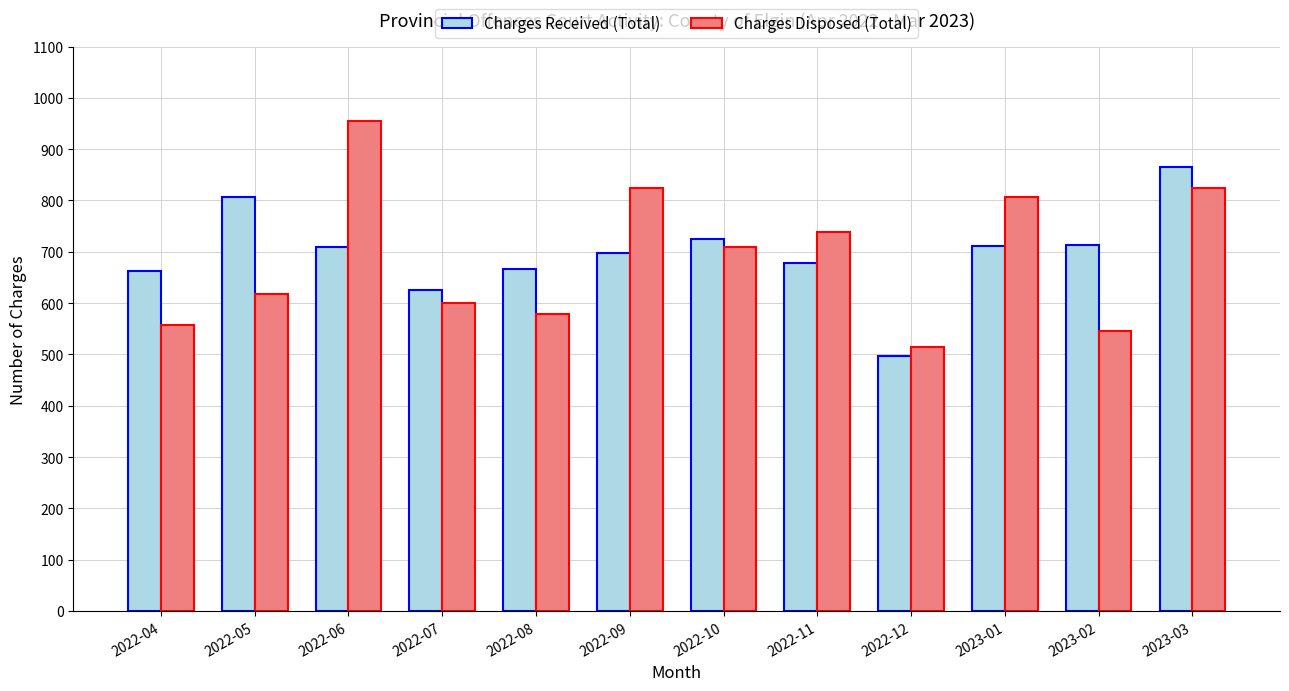

Is the value of Charges Disposed (Total) at 2022-10 greater than the value of Charges Received (Total) at 2022-12?

Yes